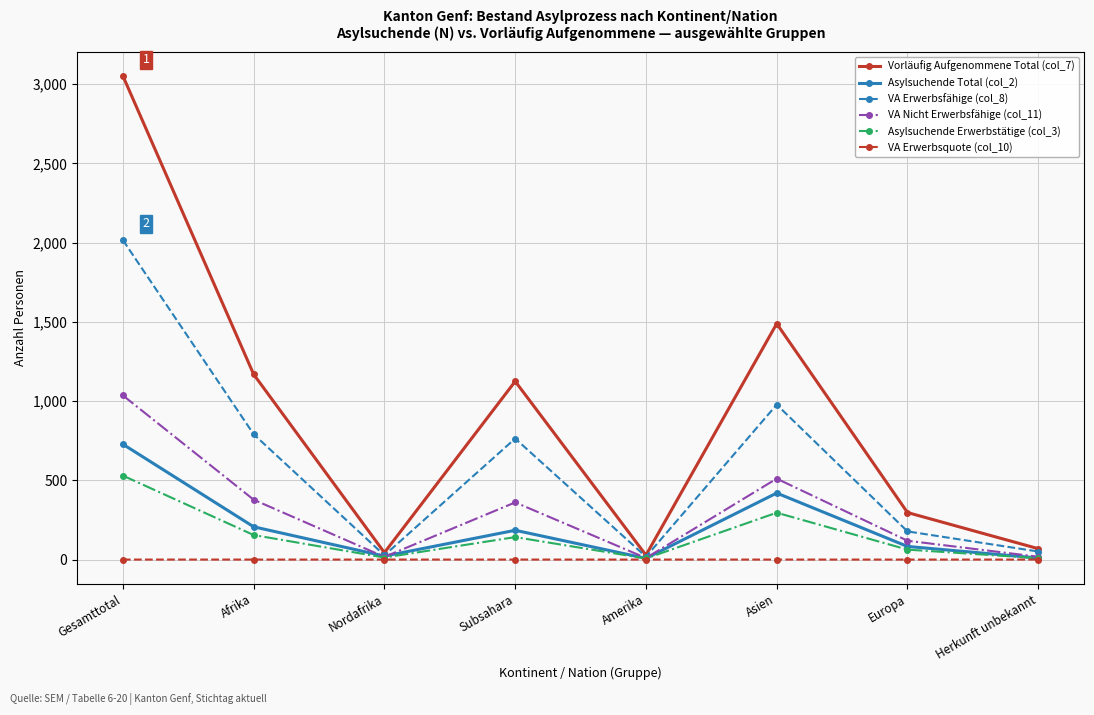

List the series in order of their peak value, highest first.

Vorläufig Aufgenommene Total (col_7), VA Erwerbsfähige (col_8), VA Nicht Erwerbsfähige (col_11), Asylsuchende Total (col_2), Asylsuchende Erwerbstätige (col_3), VA Erwerbsquote (col_10)